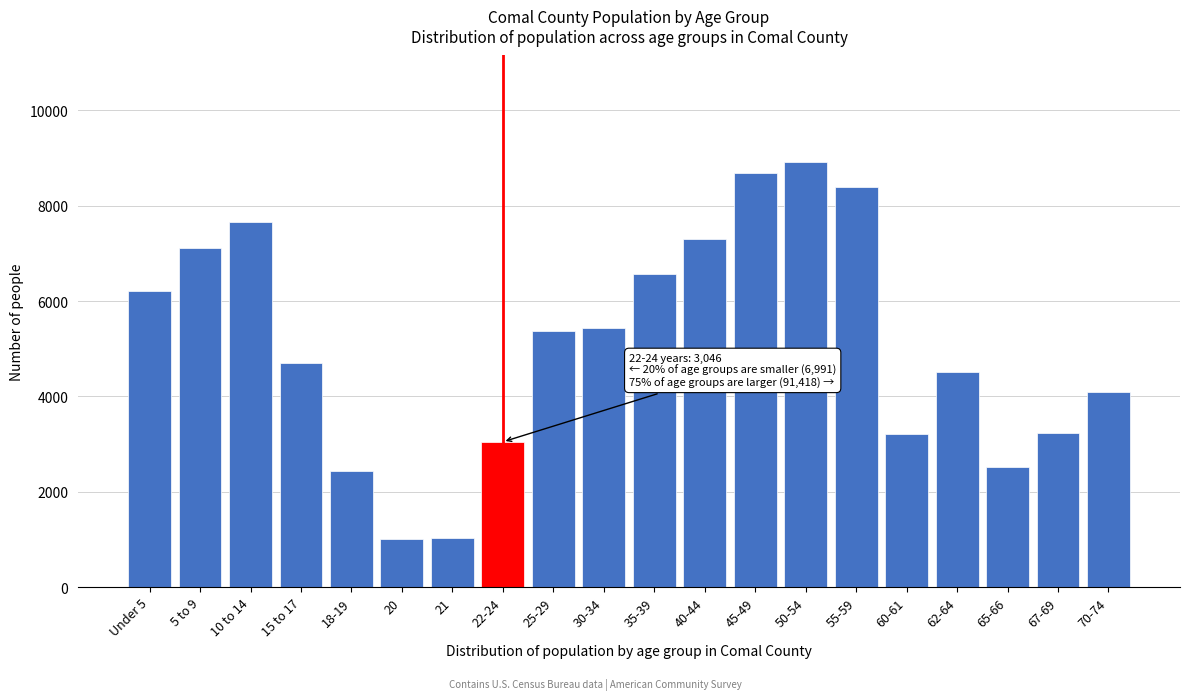

What is the value of the 15th bar from the left?

8402